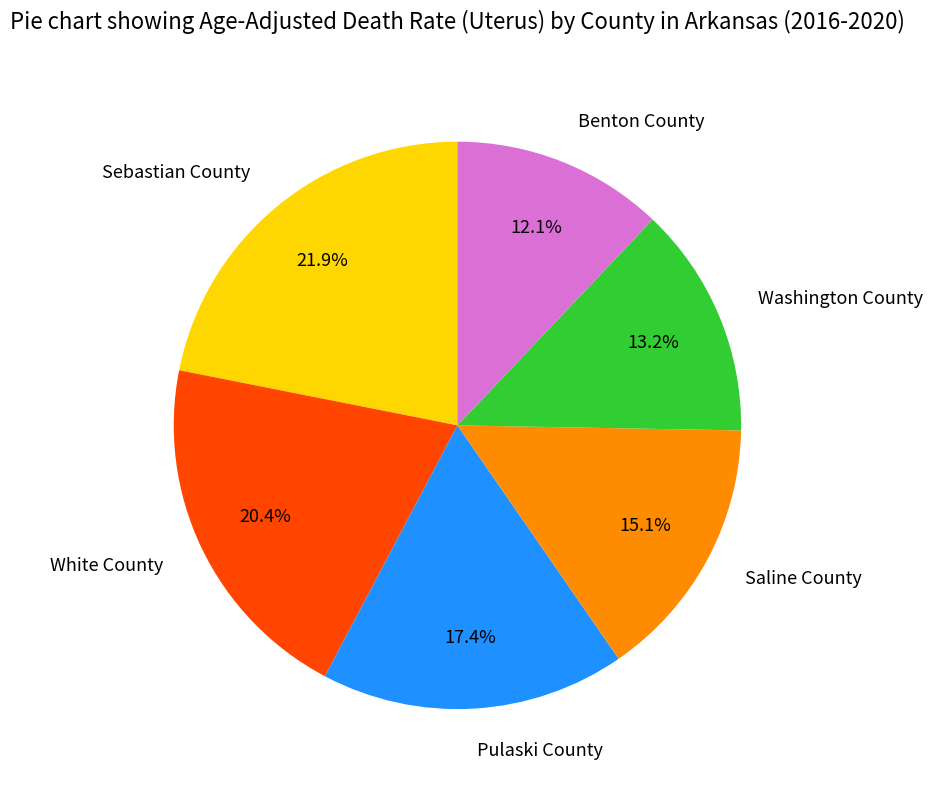

What percentage is the Benton County slice, to the nearest percent?

12%